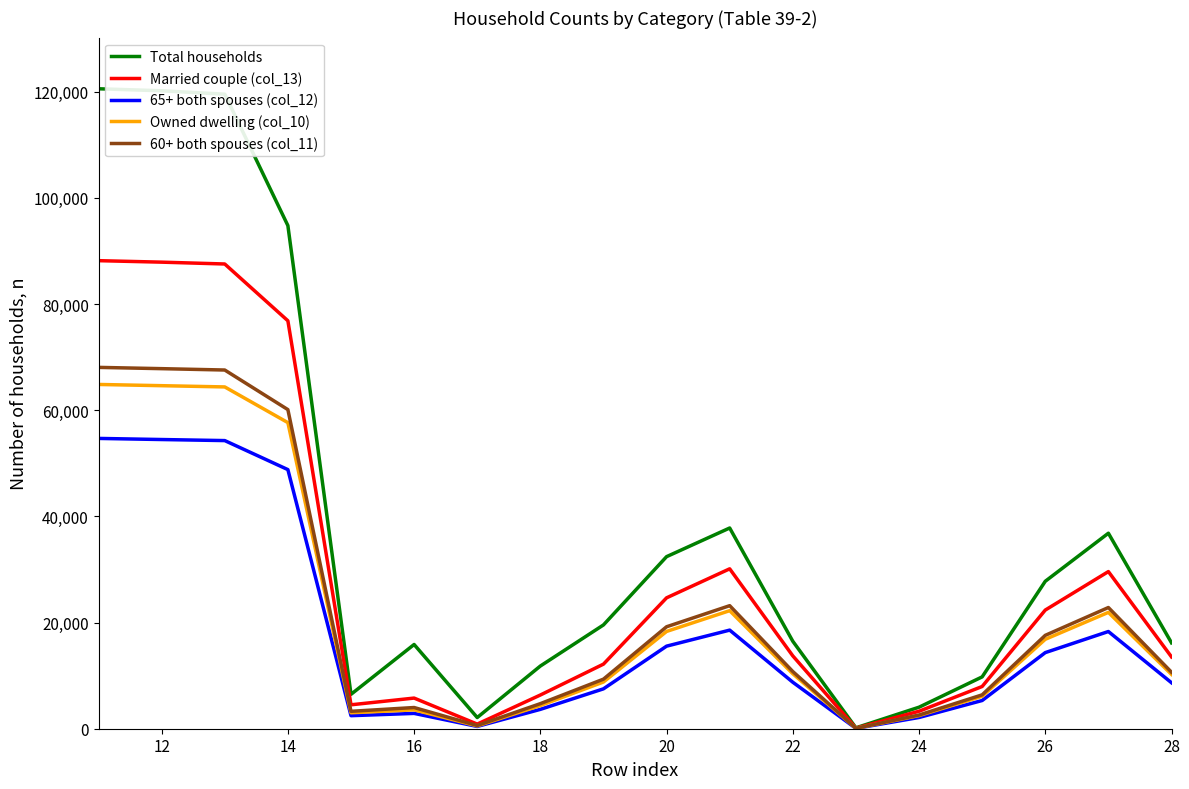

What are all the series names shown in the legend?

Total households, Married couple (col_13), 65+ both spouses (col_12), Owned dwelling (col_10), 60+ both spouses (col_11)